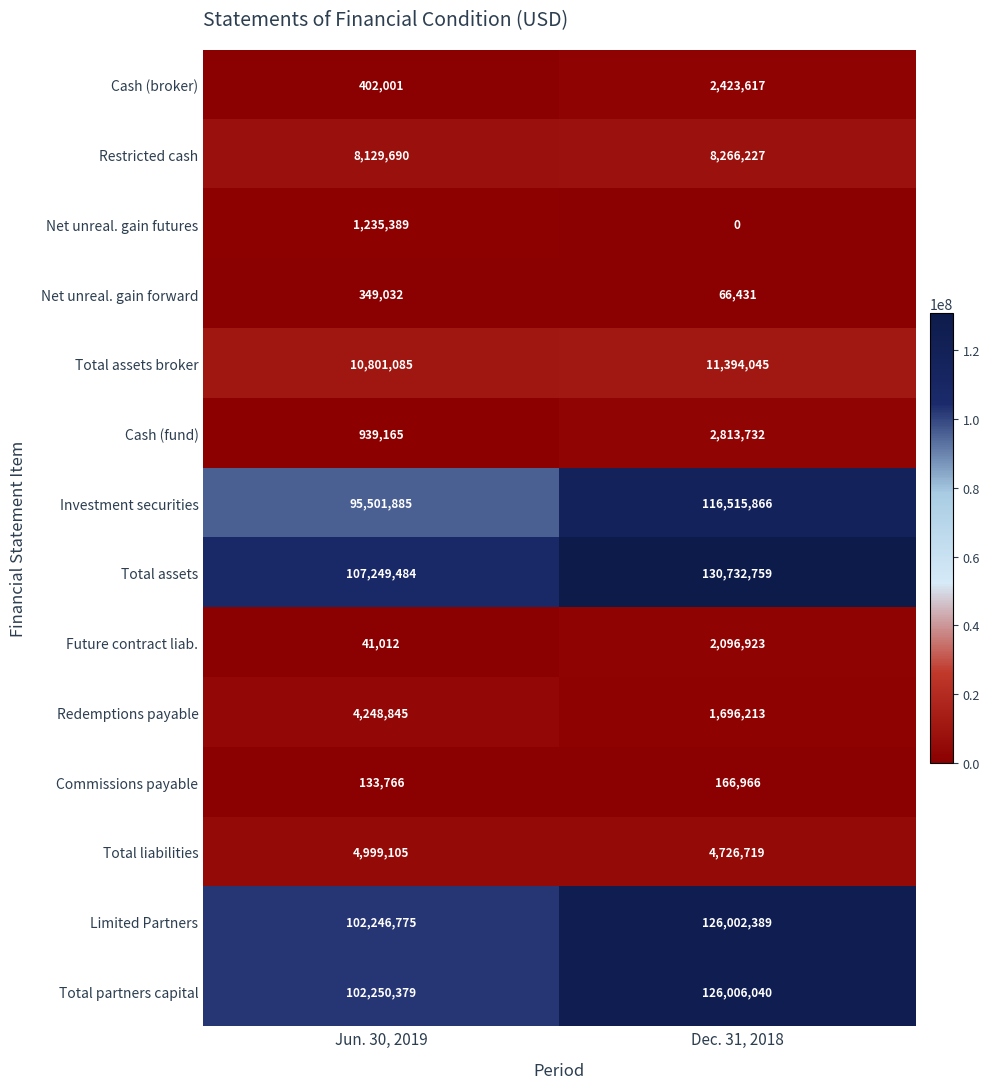

What is the difference between the highest and lowest values at Dec. 31, 2018?

130732759